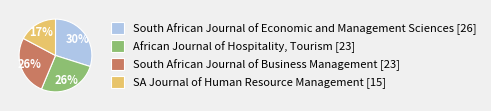

Count the number of slices in the pie.

4